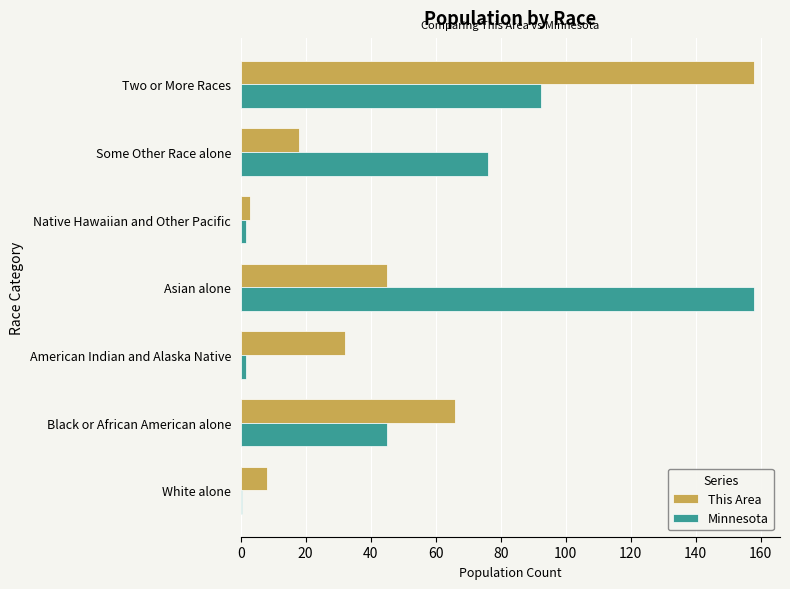

The value of This Area at Two or More Races is 158.0. True or false?

True